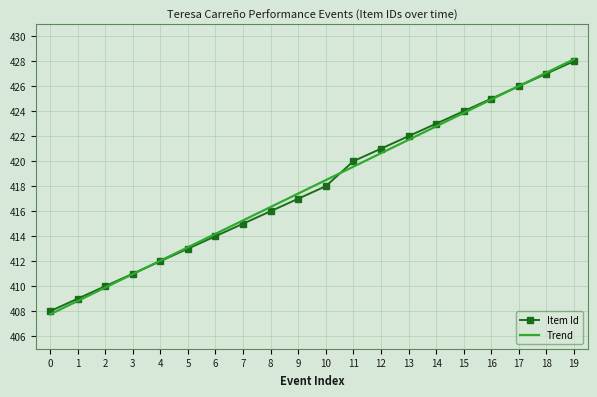

True or false: Item Id and Trend cross at least once.

True